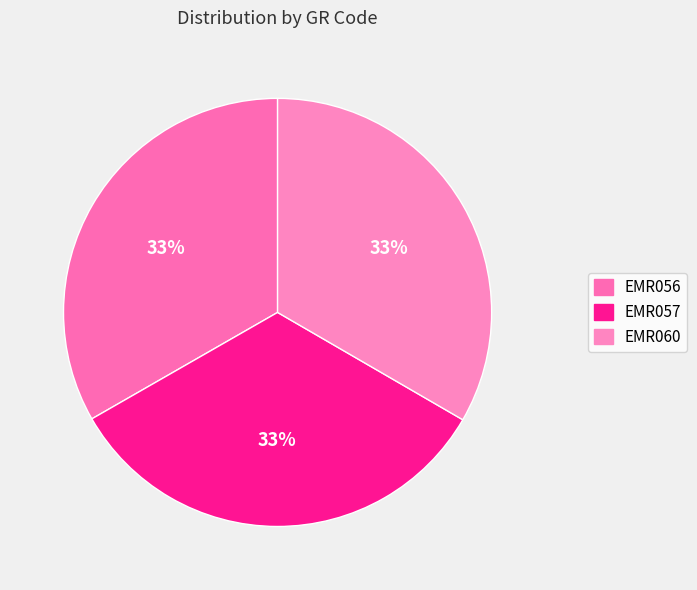

Does EMR056 account for over 50% of the chart?

No